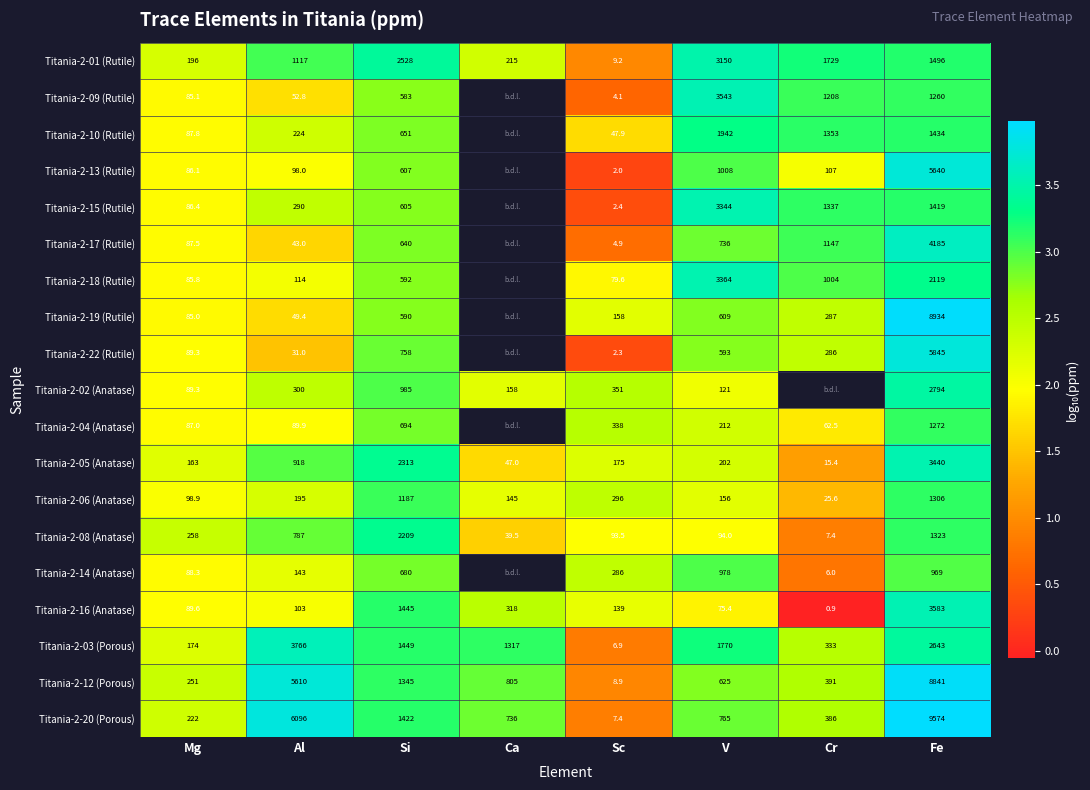

Rank the categories by Titania-2-20 (Porous) value from highest to lowest.

Fe, Al, Si, V, Ca, Cr, Mg, Sc